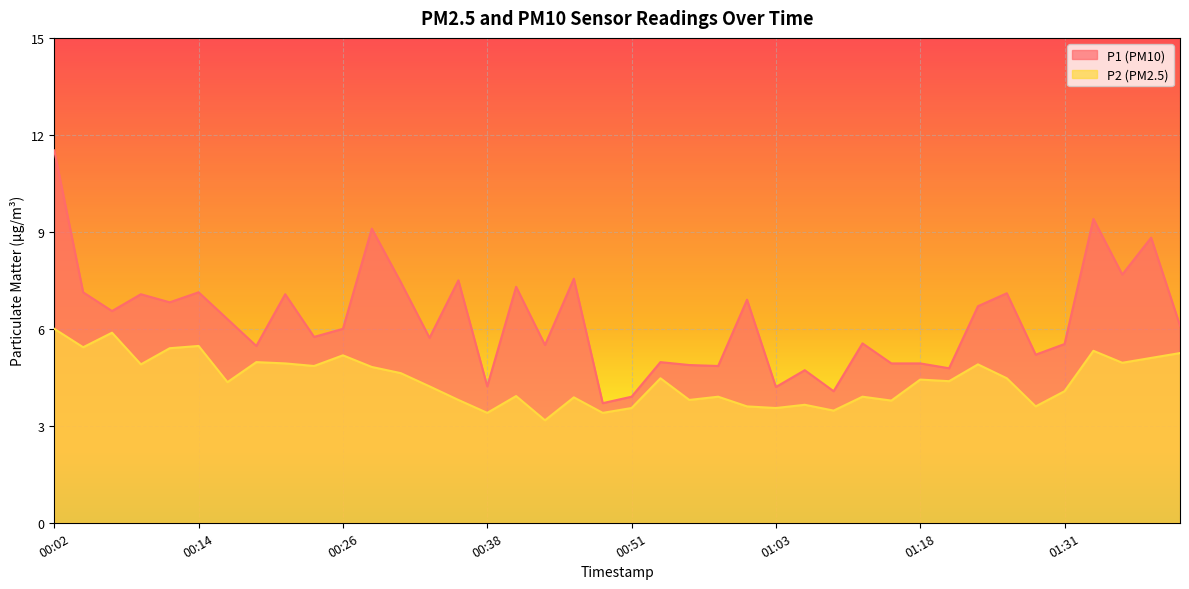

What position from the left is 01:03?

26